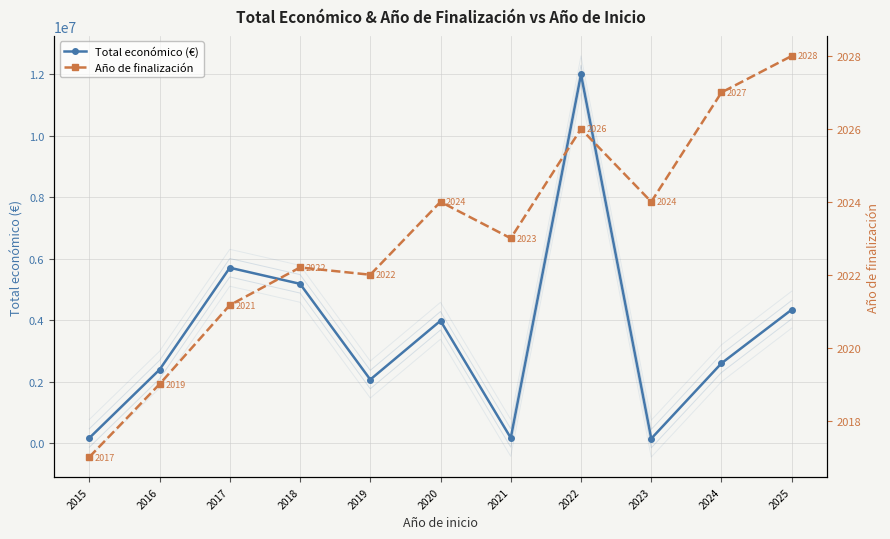

At which label is Año de finalización closest to 2022?

2019